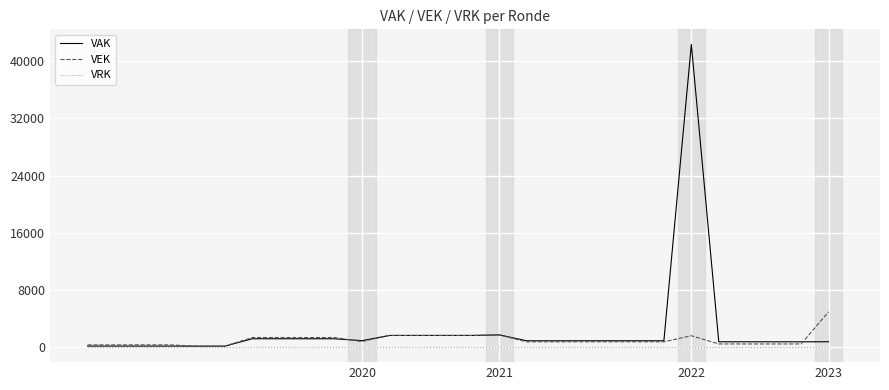

How many lines are shown in the chart?

3